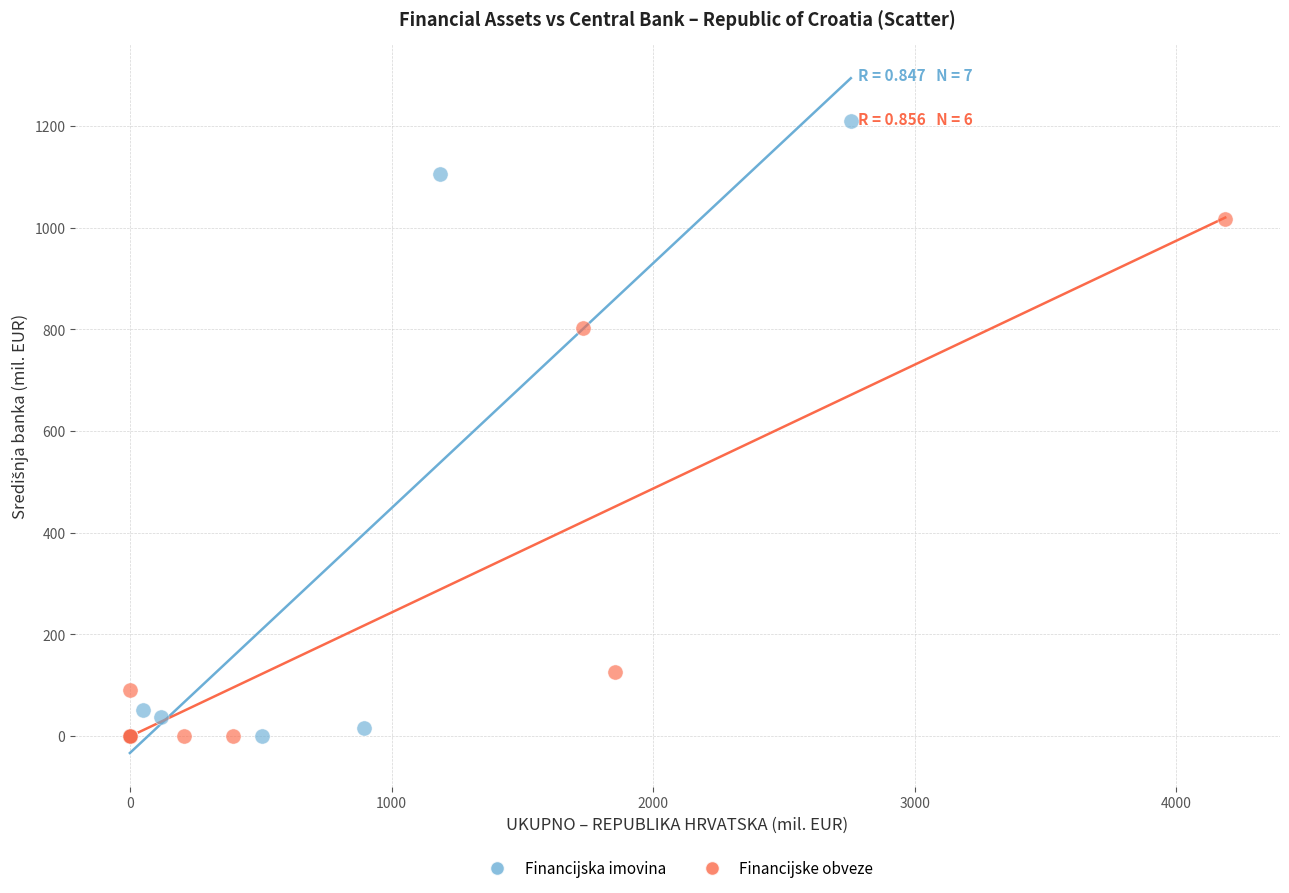

Which series has the largest Y range (max minus min)?

Financijska imovina